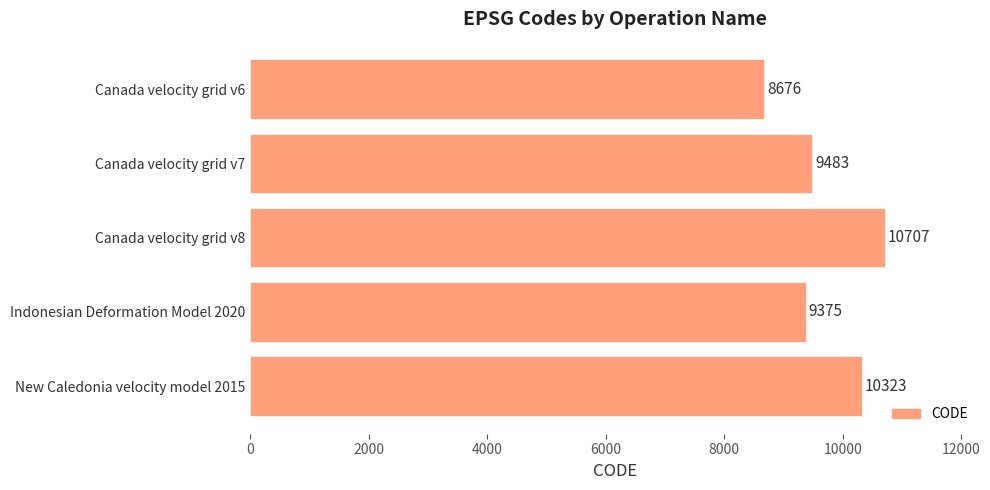

Rank the categories by value from lowest to highest.

Canada velocity grid v6, Indonesian Deformation Model 2020, Canada velocity grid v7, New Caledonia velocity model 2015, Canada velocity grid v8